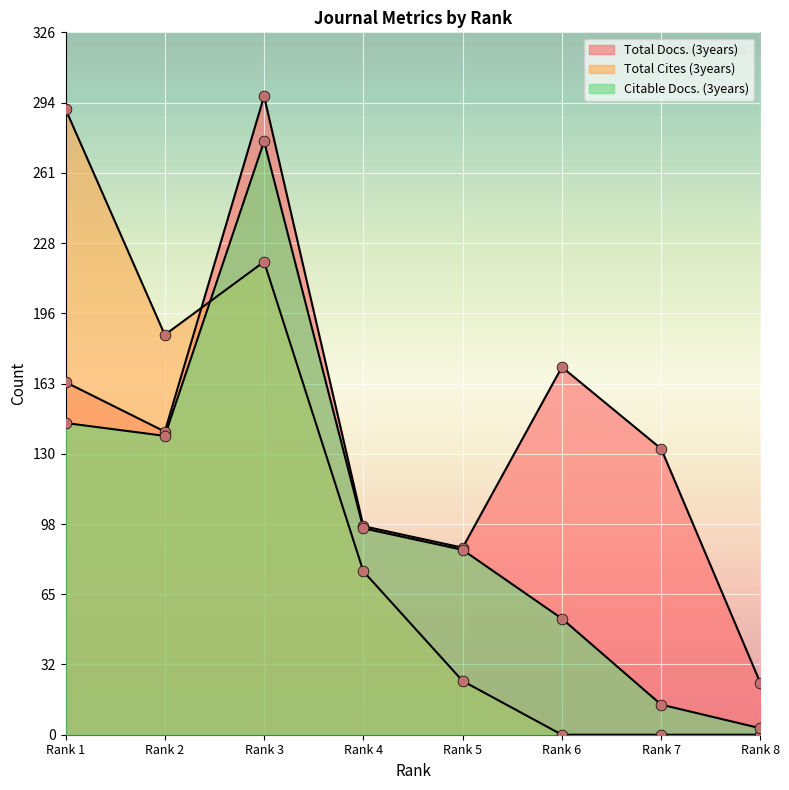

Which series reaches the minimum Y coordinate?

Total Cites (3years)